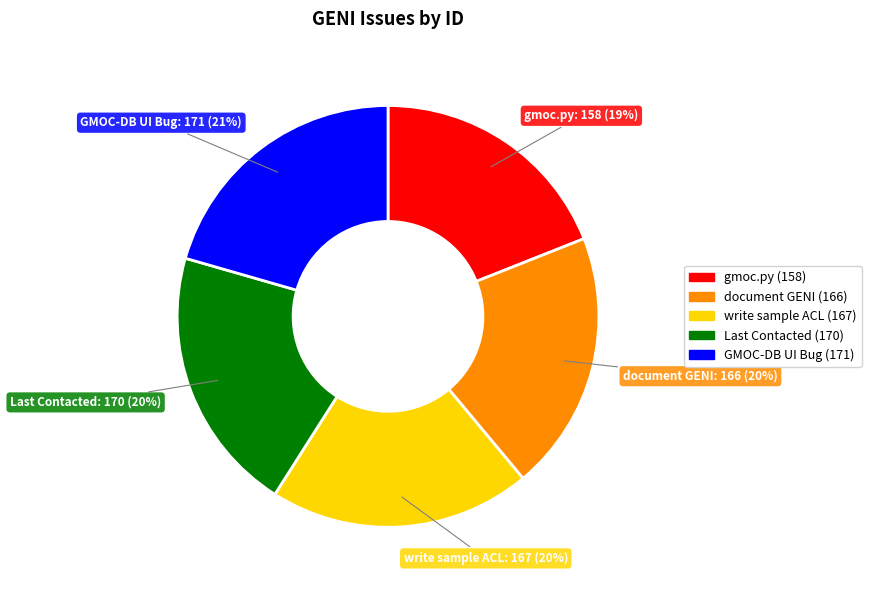

Is GMOC-DB UI Bug (171) the majority of the pie?

No